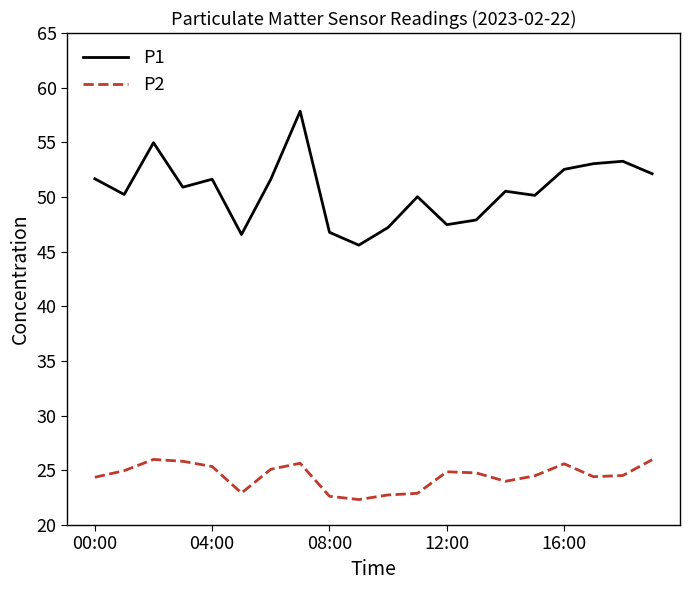

What is the maximum value shown in the chart?

57.9